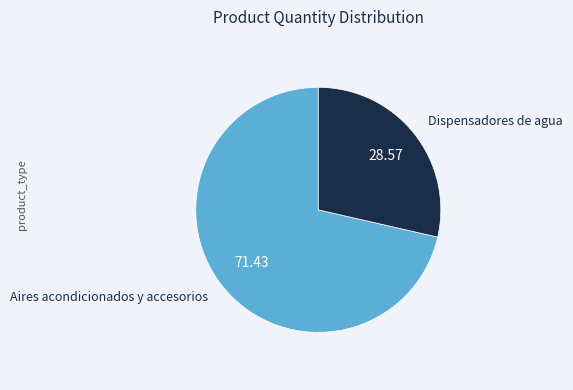

Is there a majority slice in this chart?

Yes